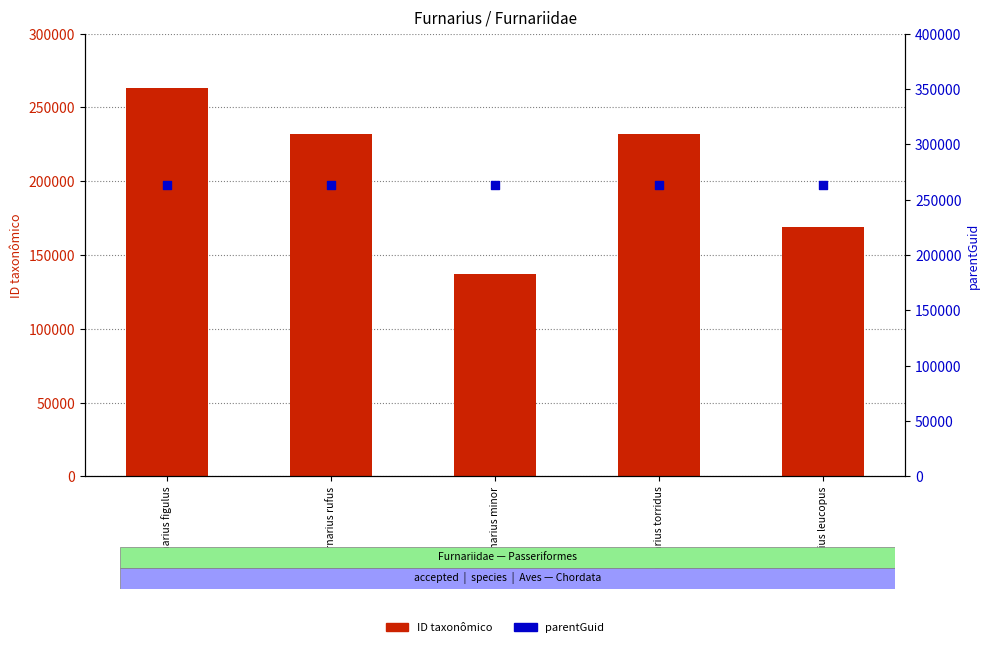

Is the value of parentGuid at Furnarius rufus greater than the value of ID taxonômico at Furnarius rufus?

Yes